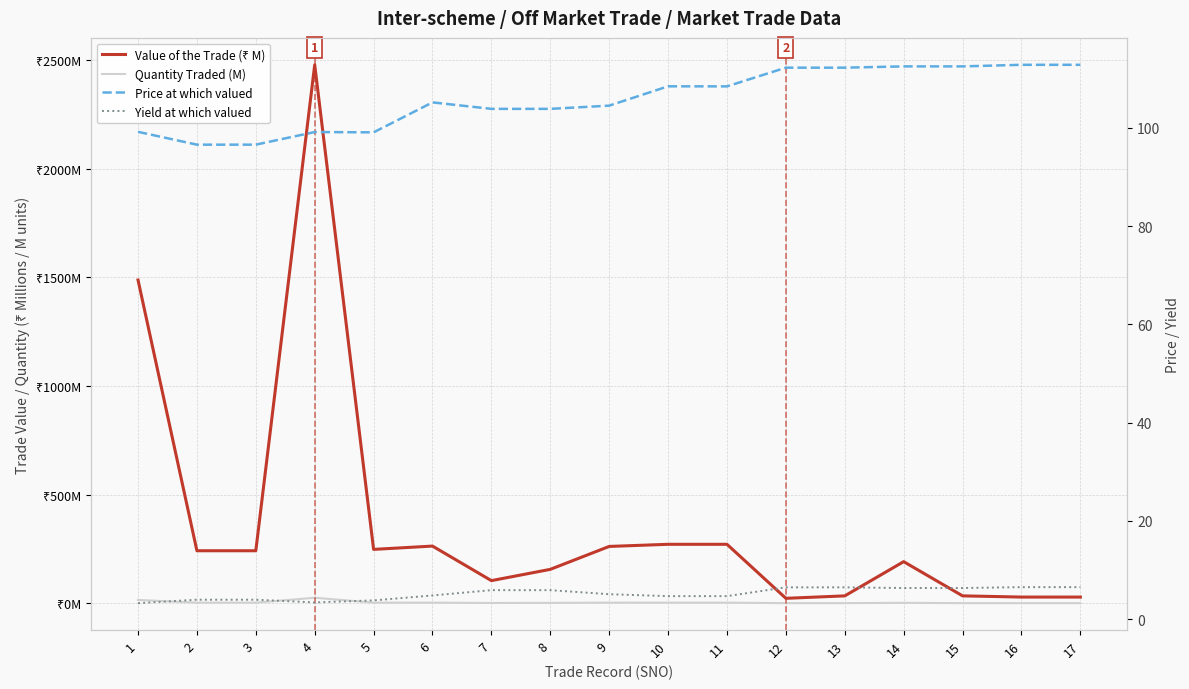

At which category does Yield at which valued reach its first local valley?

4